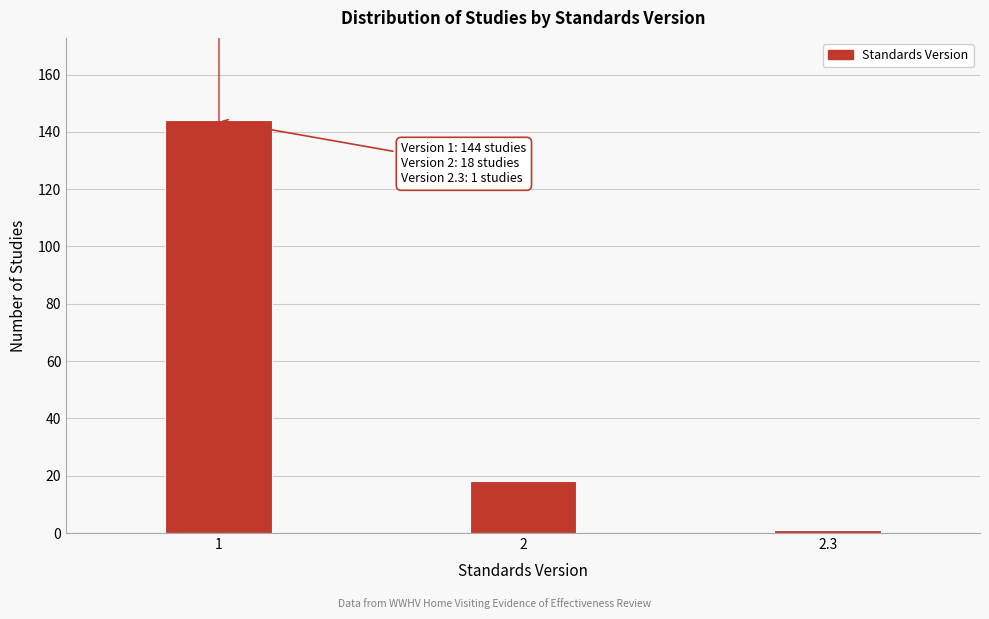

Reading left to right, extract all data points from this chart.

1=144	2=18	2.3=1